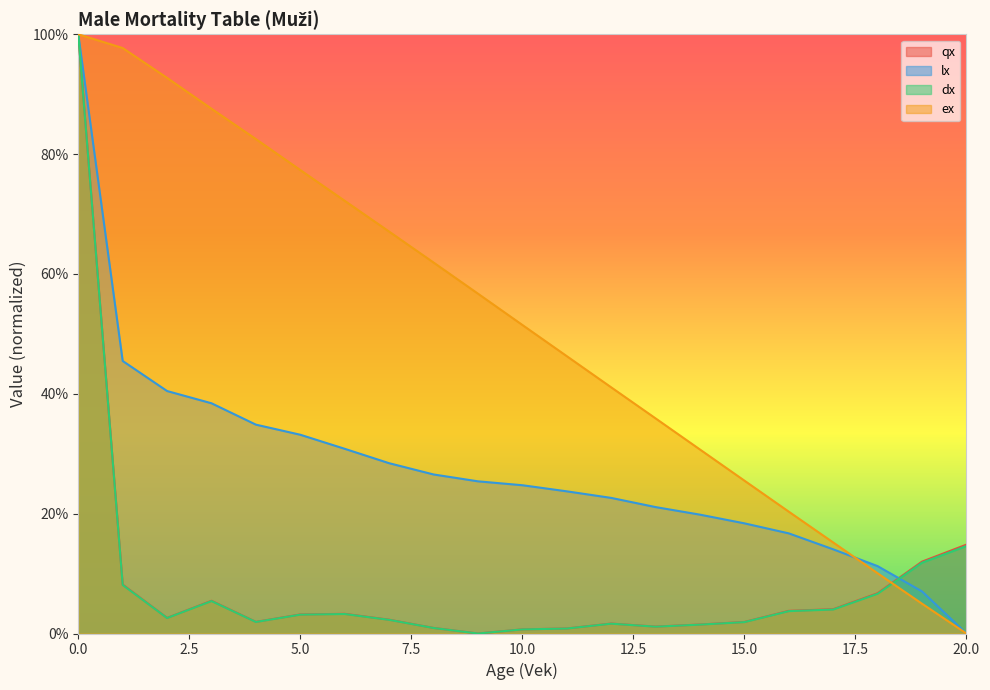

At which label does qx reach its minimum?

9